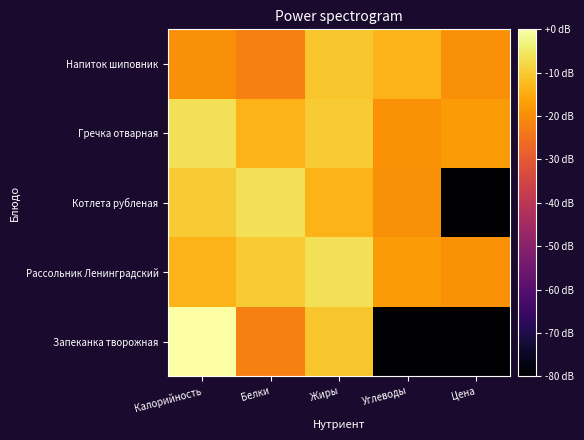

What is the total value across all series at Цена?

-296.1